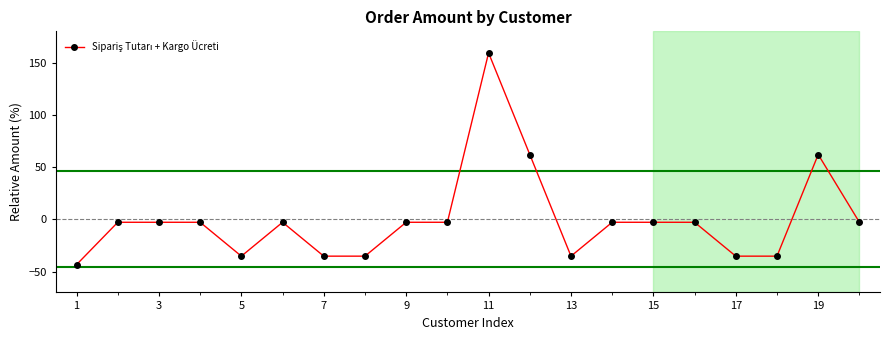

What is the greatest value displayed?

159.4